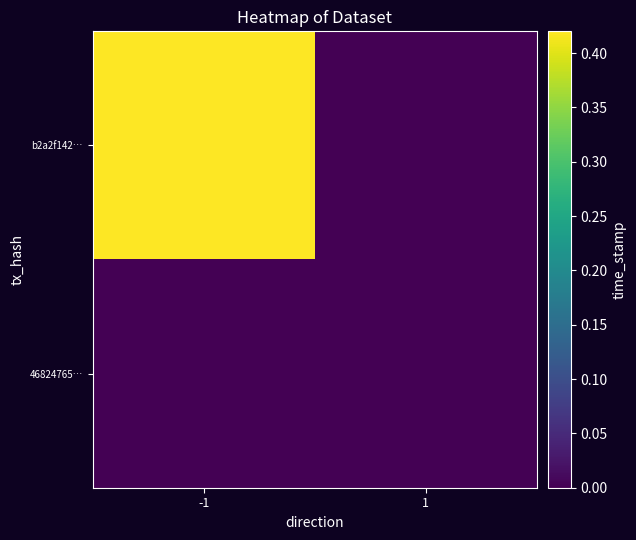

Which has a higher value, -1 or 1?

-1